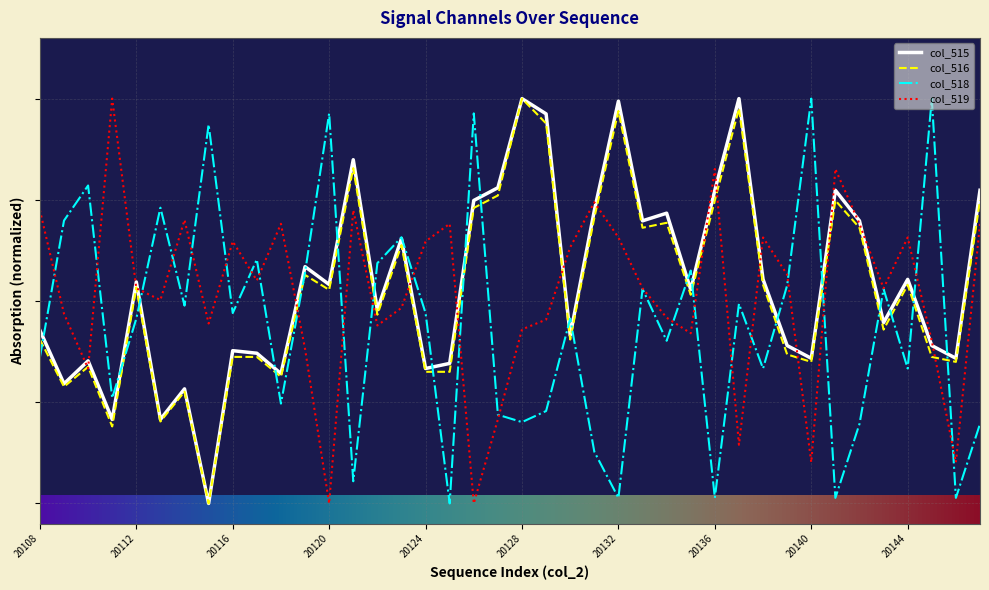

At which label does col_518 reach its minimum?

20125